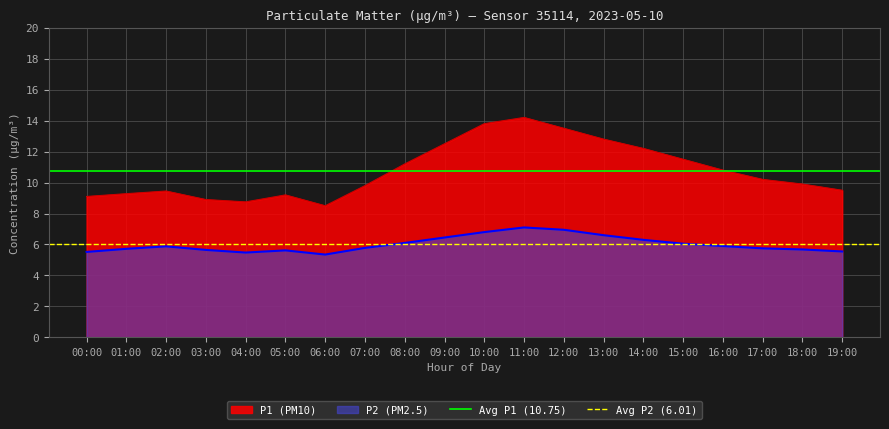

What is the sum of the Avg P2 (6.01) values at 01:00 and 00:00?

12.0